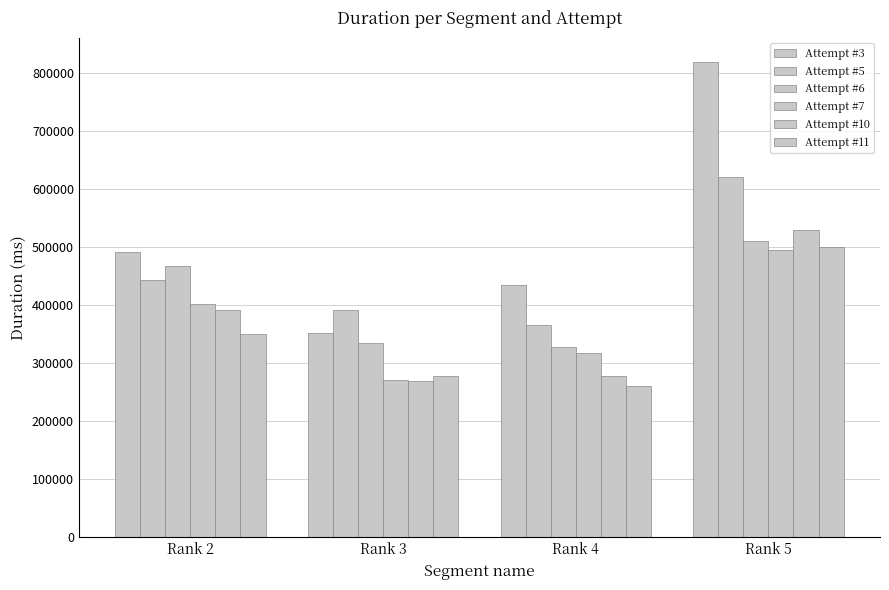

At which label does Attempt #11 reach its minimum?

Rank 4